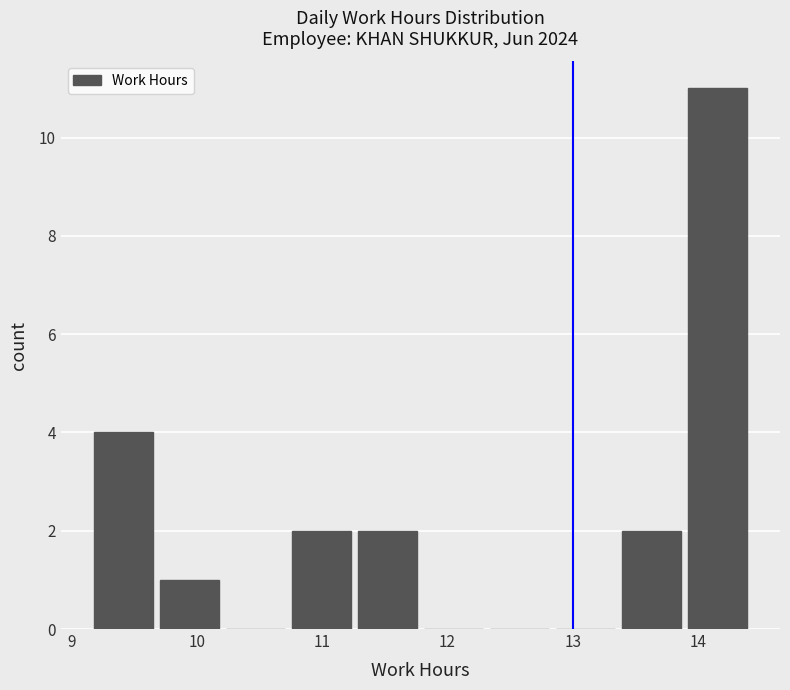

Reading left to right, list every bar in this chart as the range it spans on the x-axis followed by its height. Neither the bar edges nor the heights are printed on the chart, so give them approximately, as read against the axes.

9.2 to 9.7: 4
9.7 to 10.2: 1
10.2 to 10.7: 0
10.7 to 11.3: 2
11.3 to 11.8: 2
11.8 to 12.3: 0
12.3 to 12.8: 0
12.8 to 13.4: 0
13.4 to 13.9: 2
13.9 to 14.4: 11